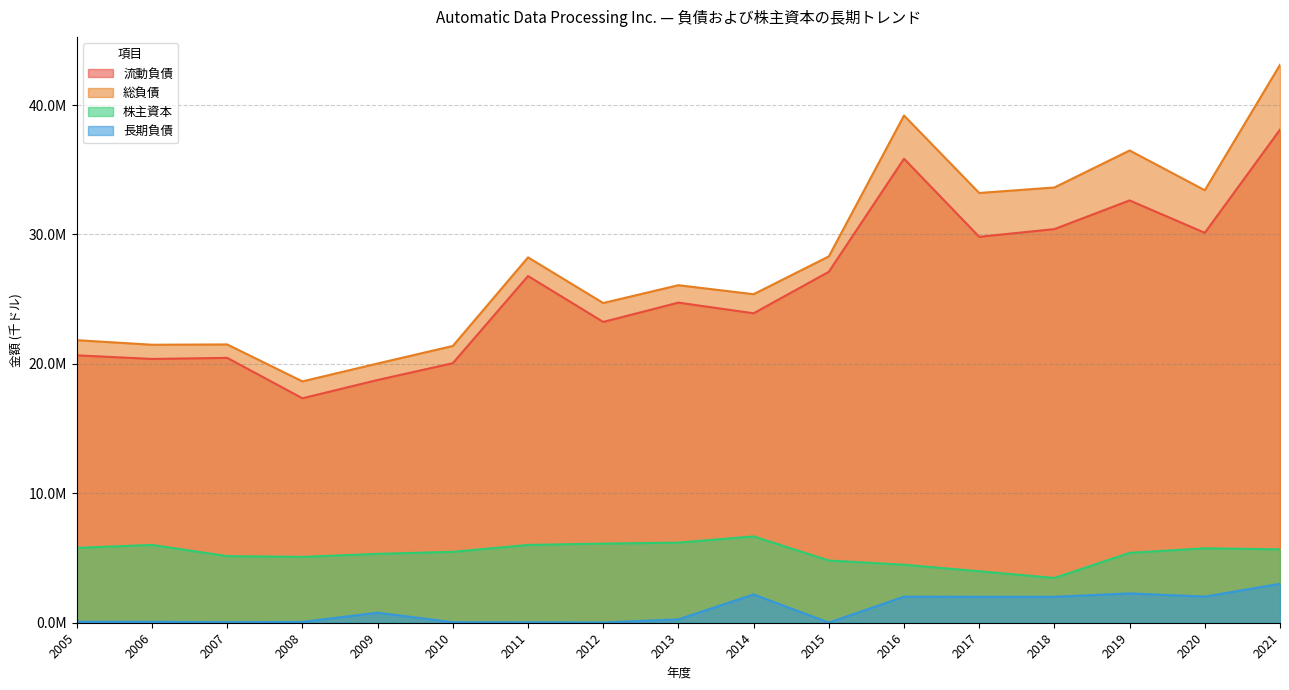

At which category does 株主資本 reach its first local valley?

2008